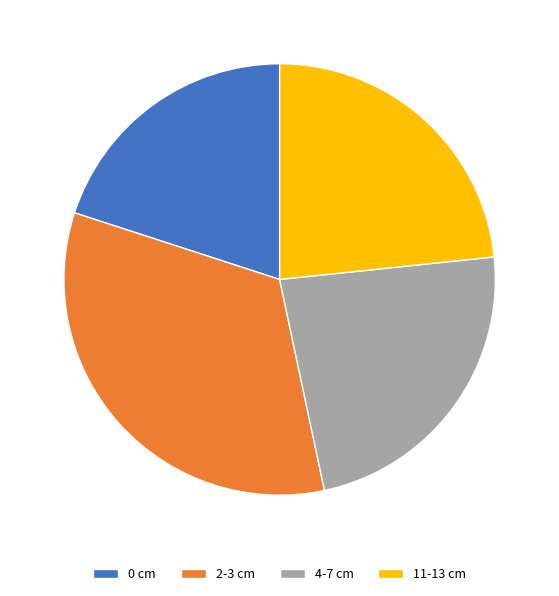

Do 4-7 cm and 0 cm together represent more than half of the pie?

No